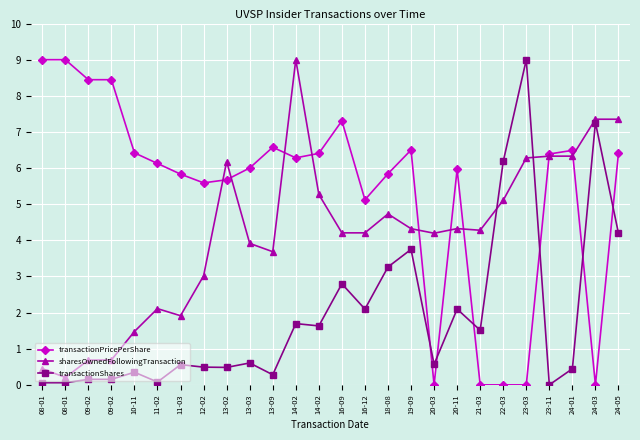

At which category is the sum across all series the highest?

24-05